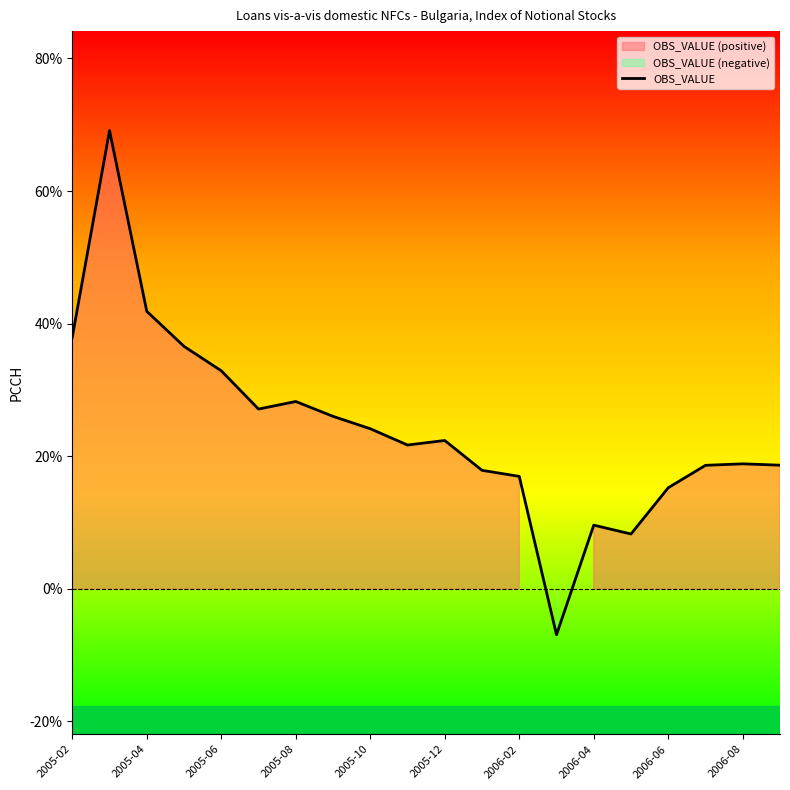

Is it true that OBS_VALUE equals 9.6 at 2006-04?

True